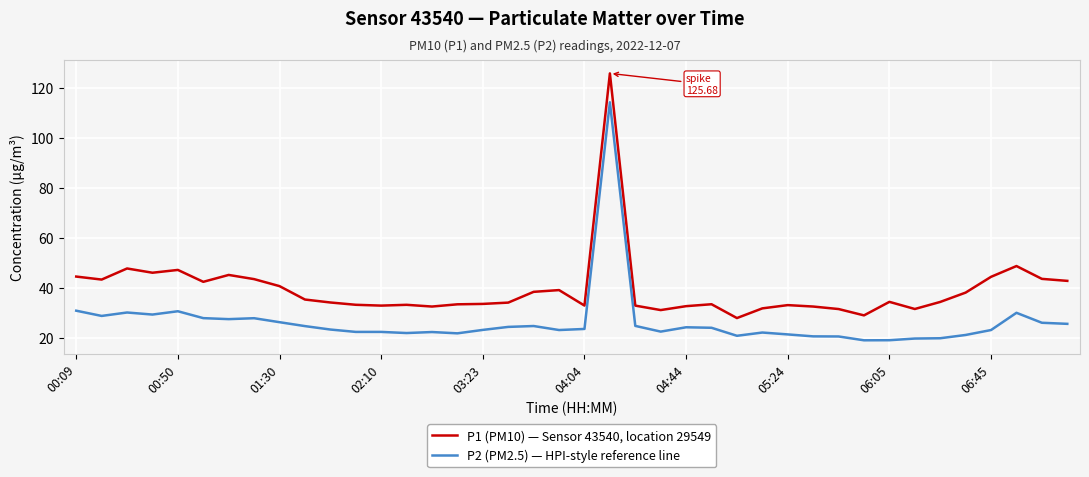

True or false: P1 (PM10) — Sensor 43540, location 29549 and P2 (PM2.5) — HPI-style reference line intersect in this chart.

False